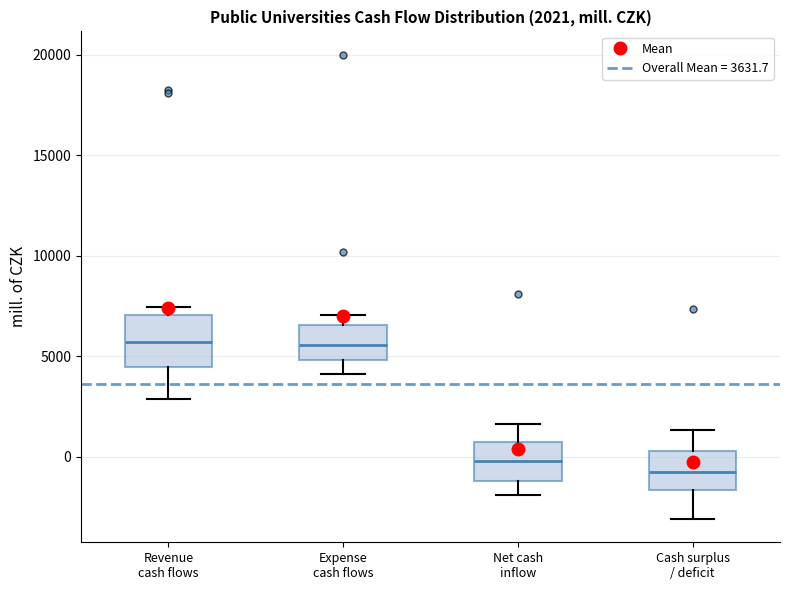

Which box's median line is the lowest?

Cash surplus / deficit